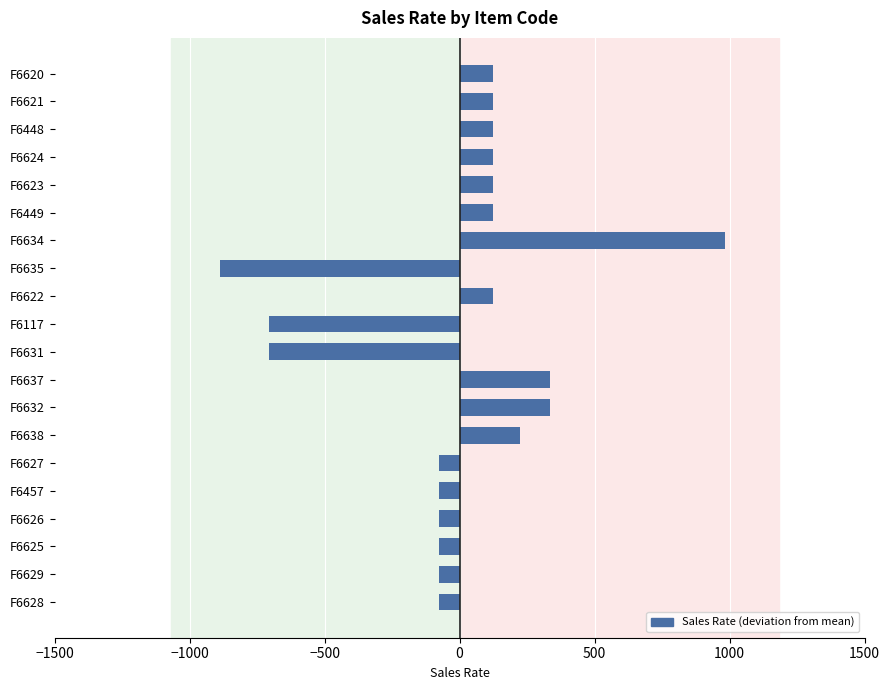

At which category does the chart reach its peak across all series?

F6634